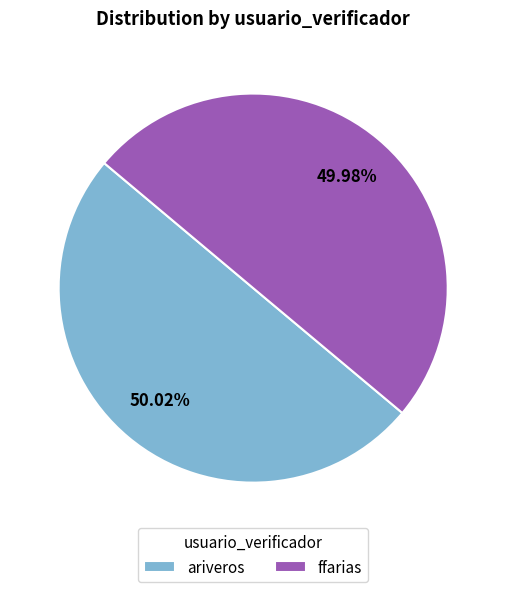

Is there any slice that represents more than half of the pie?

Yes